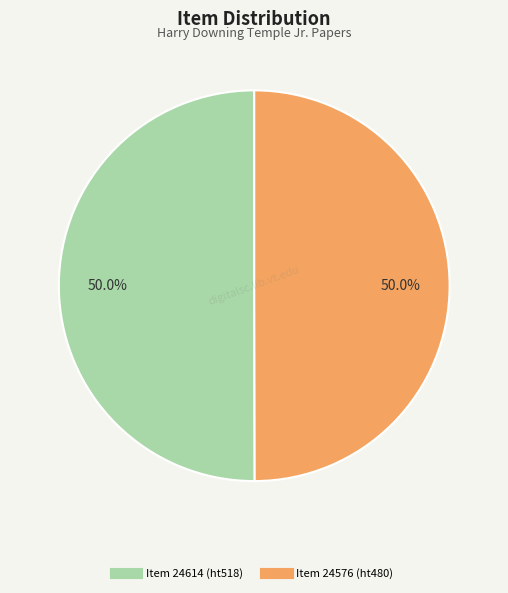

How many segments does this pie chart have?

2